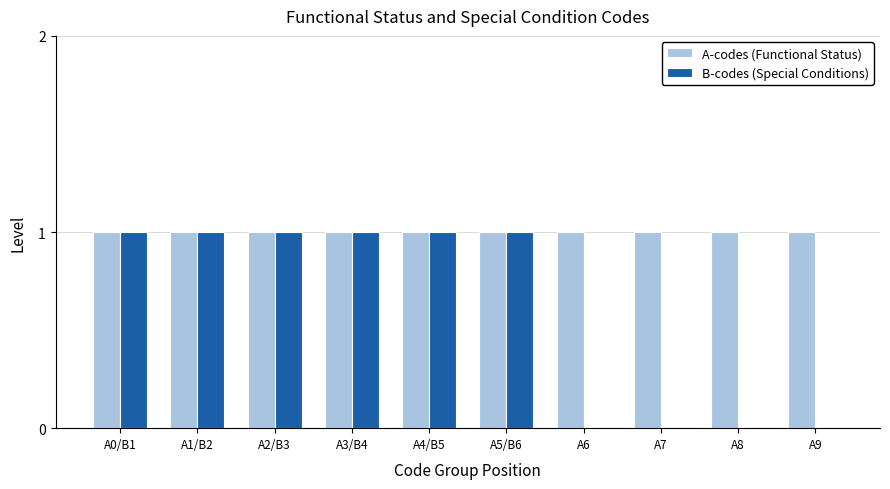

What are all the series names shown in the legend?

A-codes (Functional Status), B-codes (Special Conditions)